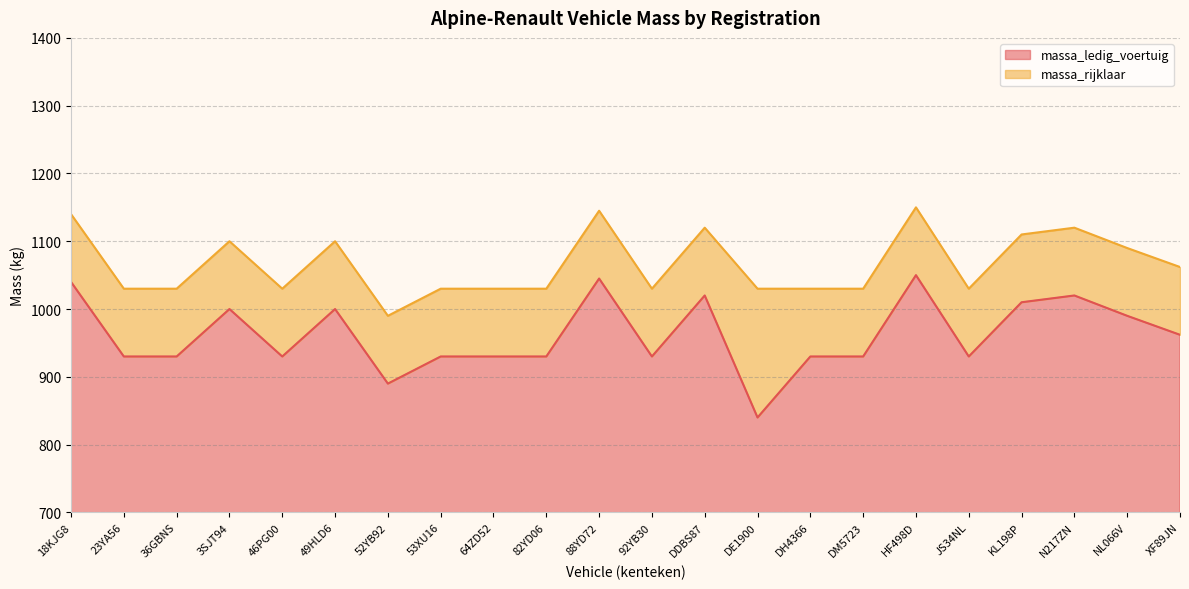

How many values in the massa_ledig_voertuig series are below 930?

2